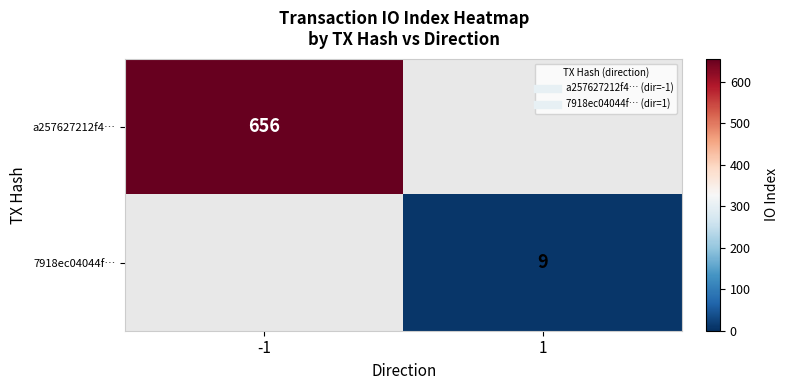

Which series has the widest spread of values?

a257627212f4…